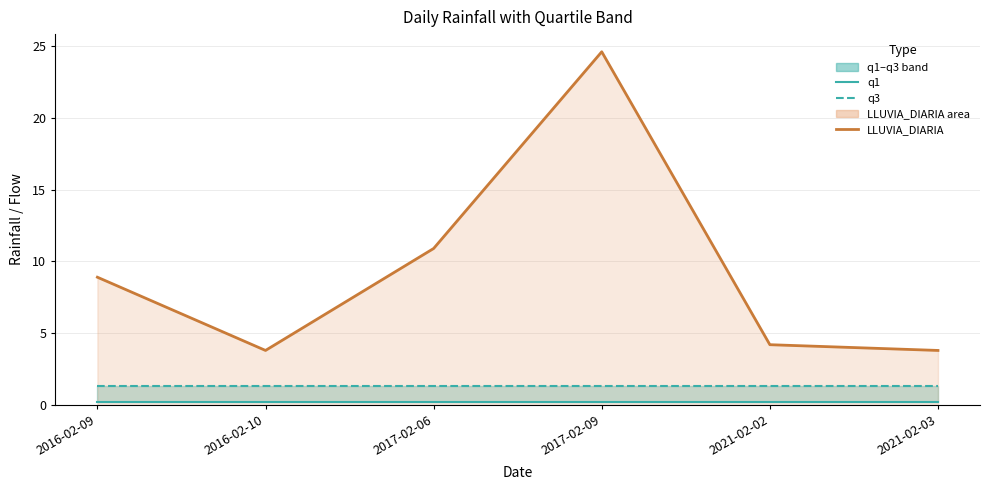

What is the spread (max minus min) of values at 2021-02-02?

4.0